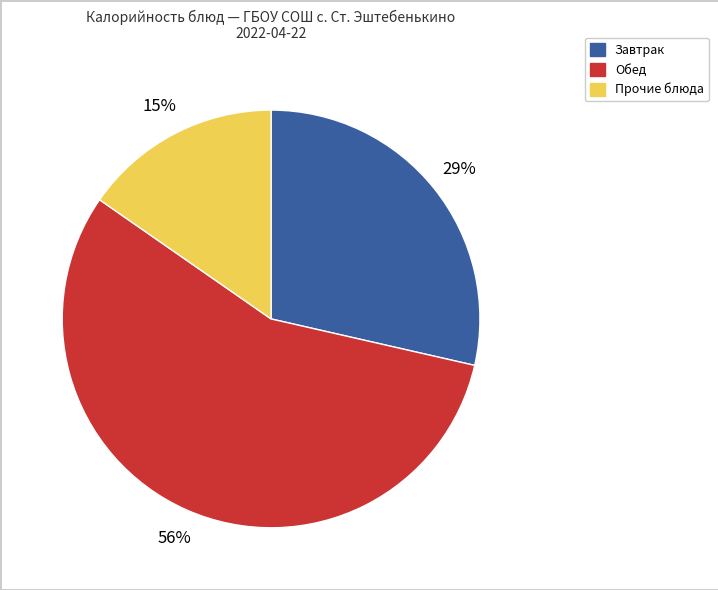

To the nearest percent, what is the average slice percentage?

33%